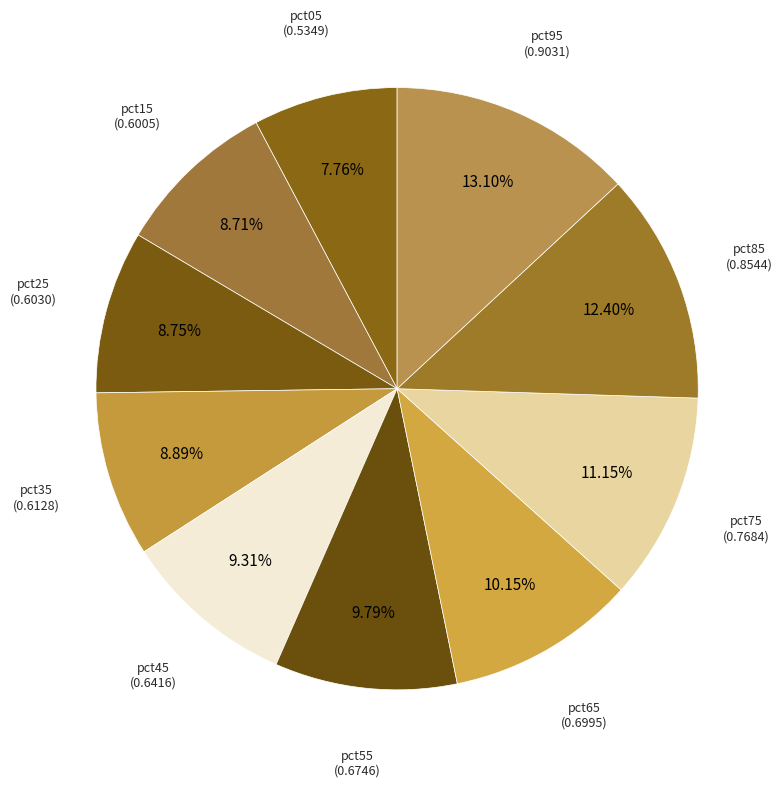

How many segments does this pie chart have?

10